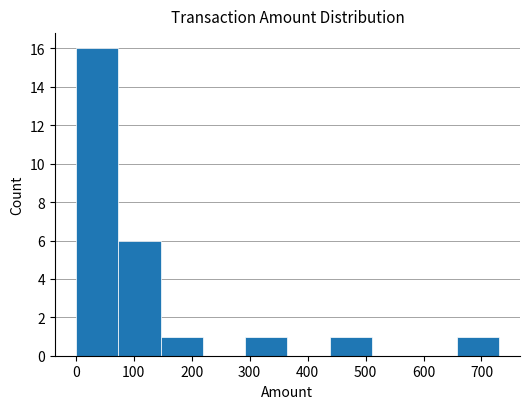

How tall is the bar that spans 0 to 70 on the x-axis? Neither the bar edges nor the heights are printed on the chart, so give them approximately, as read against the axes.

16